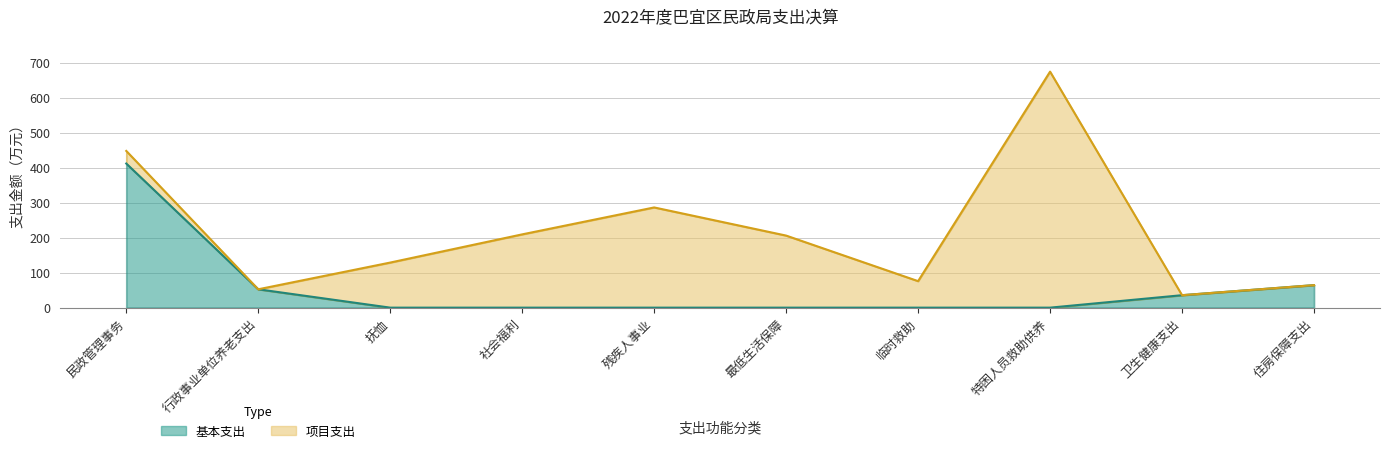

Reading left to right, list all the values displayed in this chart.

民政管理事务=412.0	行政事业单位养老支出=52.5	抚恤=0.0	社会福利=0.0	残疾人事业=0.0	最低生活保障=0.0	临时救助=0.0	特困人员救助供养=0.0	卫生健康支出=35.6	住房保障支出=64.4